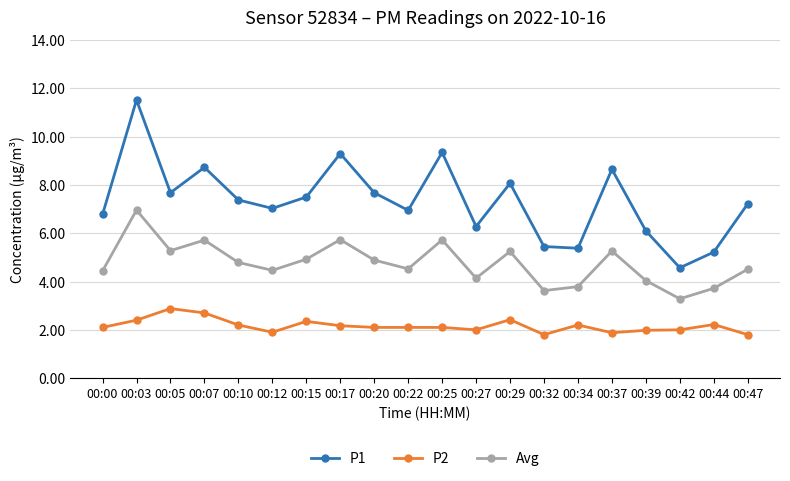

At which label does Avg first exceed 4?

00:00